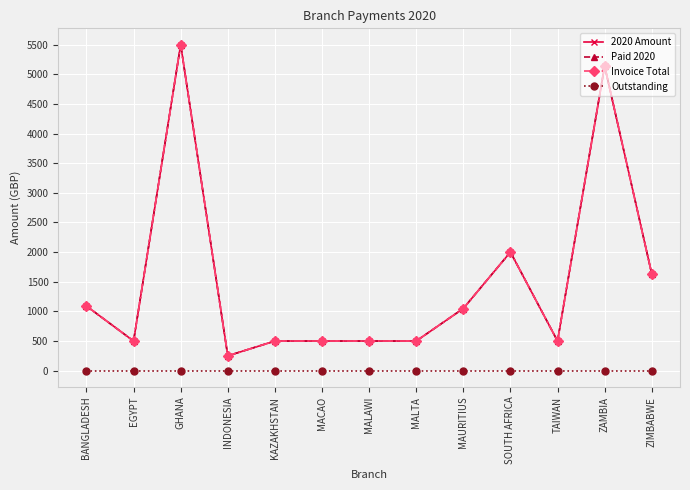

Is the value of 2020 Amount at MACAO greater than the value of Paid 2020 at BANGLADESH?

No